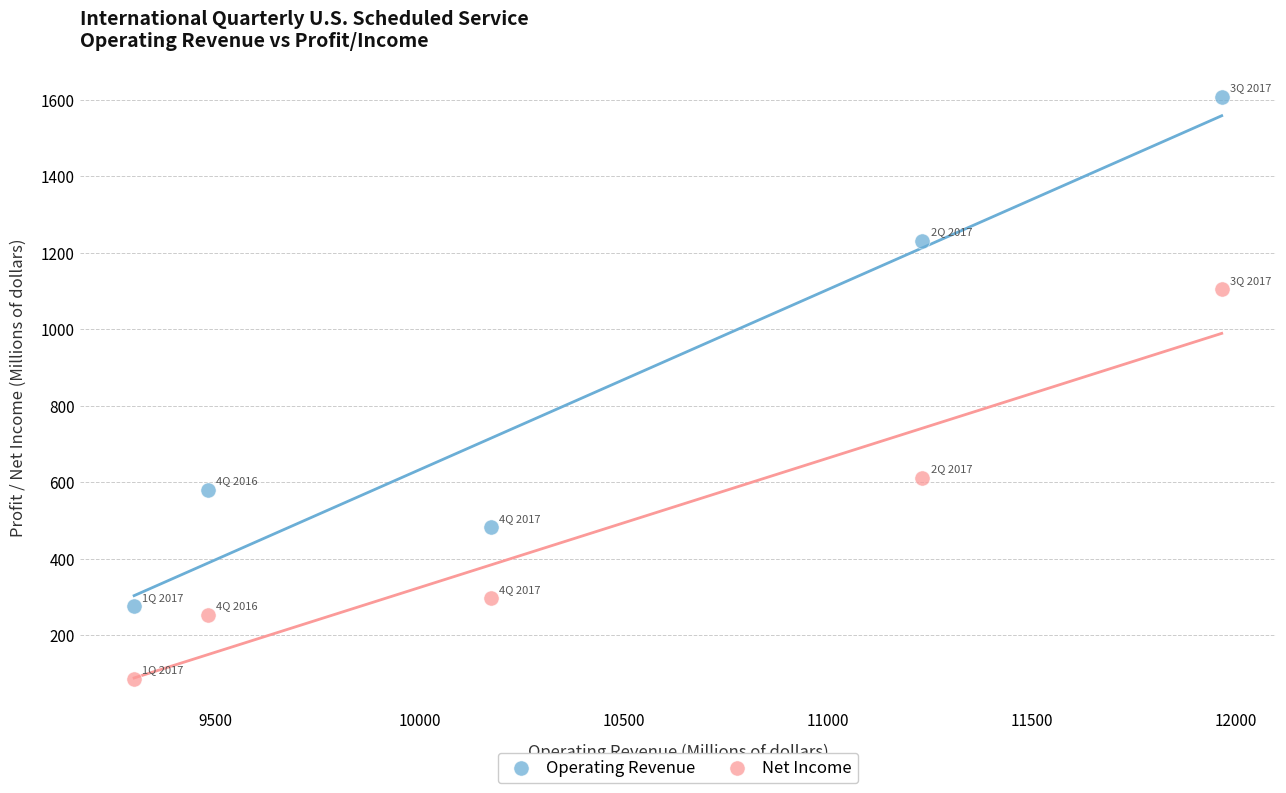

In the Operating Revenue series, what Y value is closest to 942?

1232.5